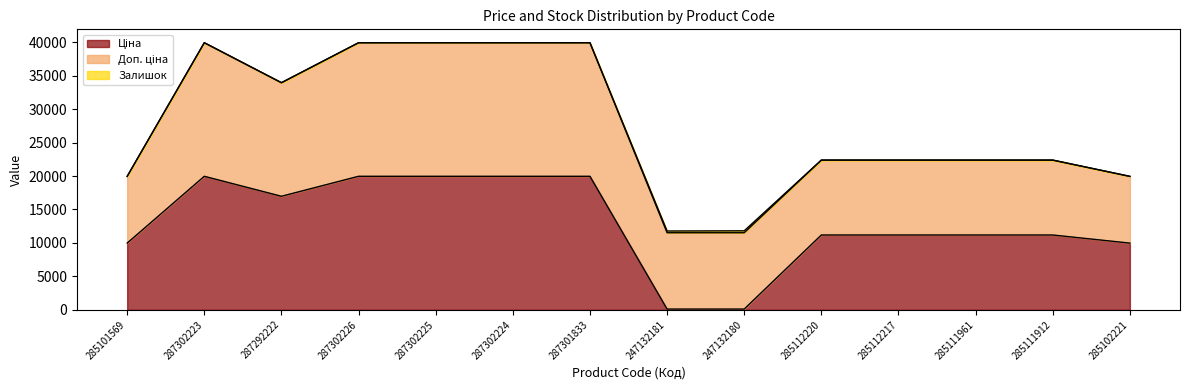

What position from the left is 285112220?

10